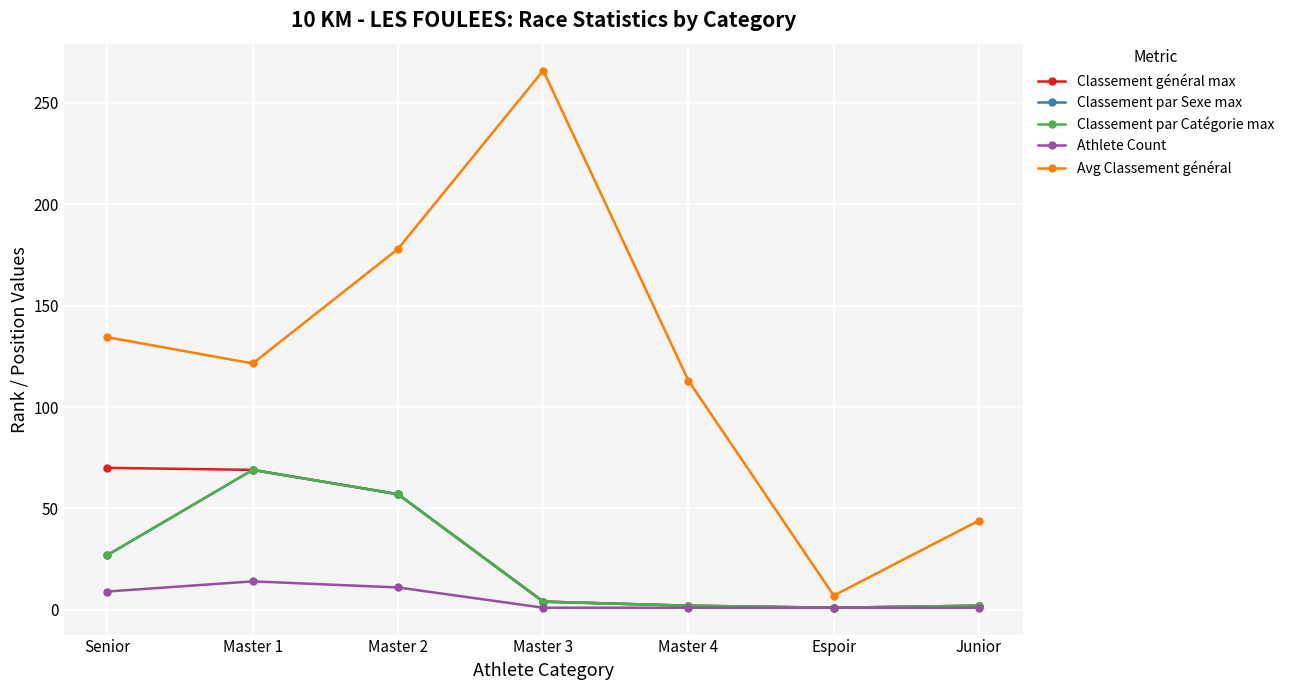

What is the average value of the Classement général max series?

29.3